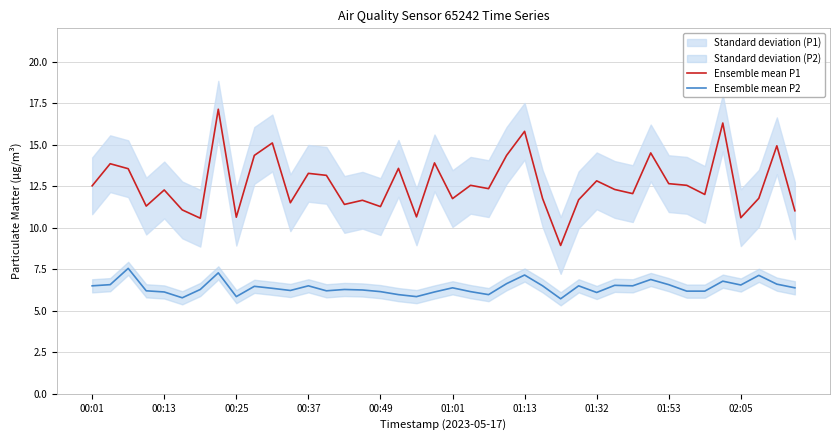

What is the lowest value of the Ensemble mean P2 series?

5.7